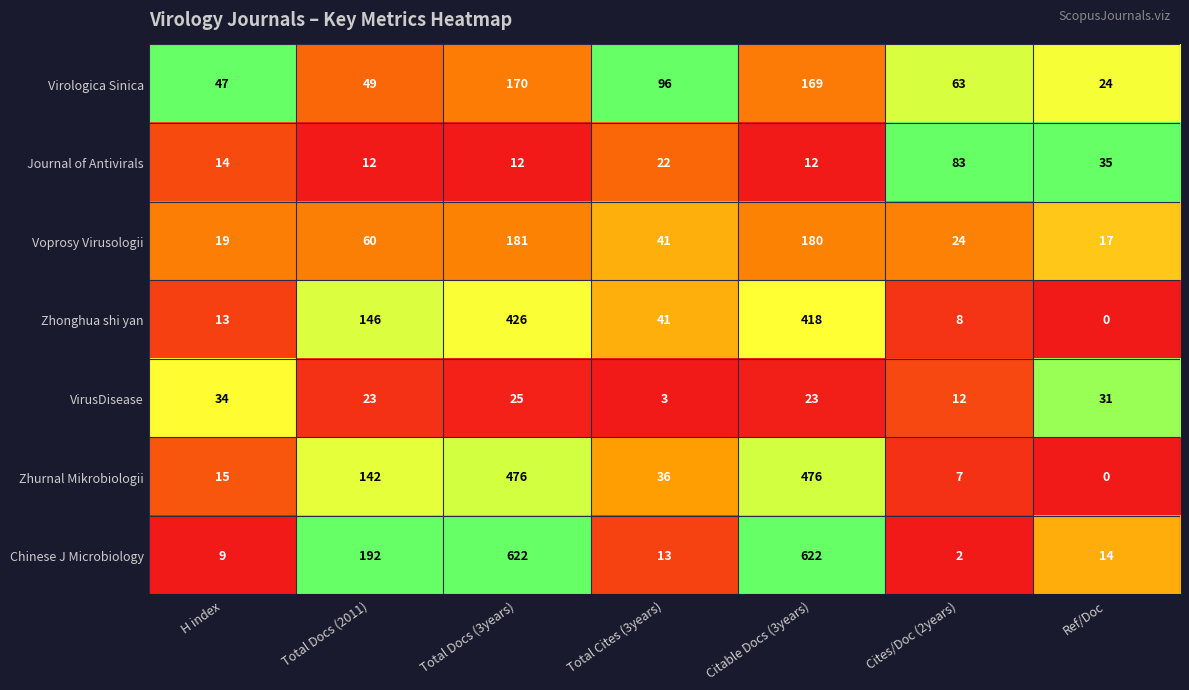

What is the total value across all series at H index?

151